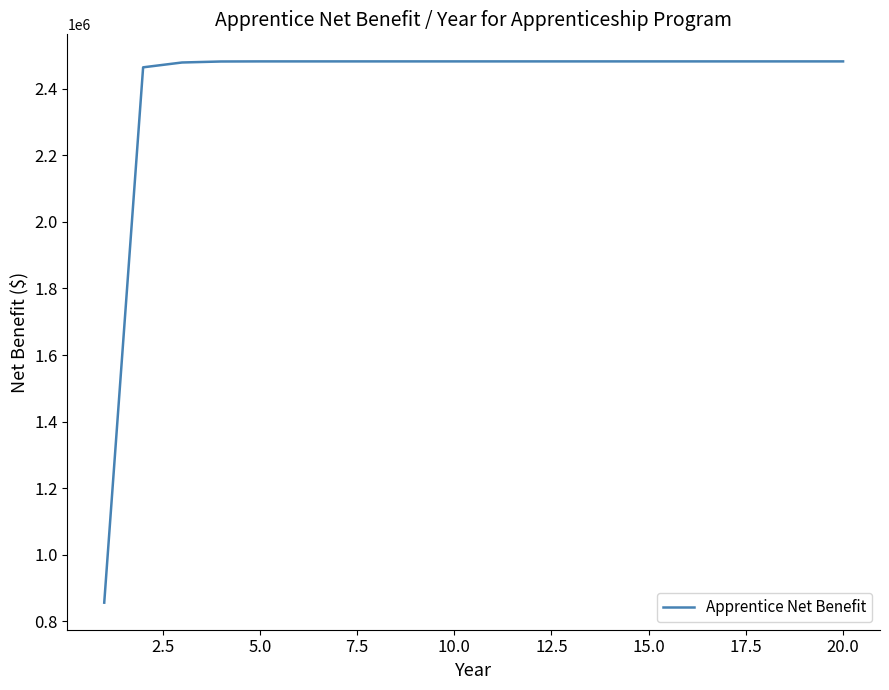

What is the minimum value shown in the chart?

855800.0